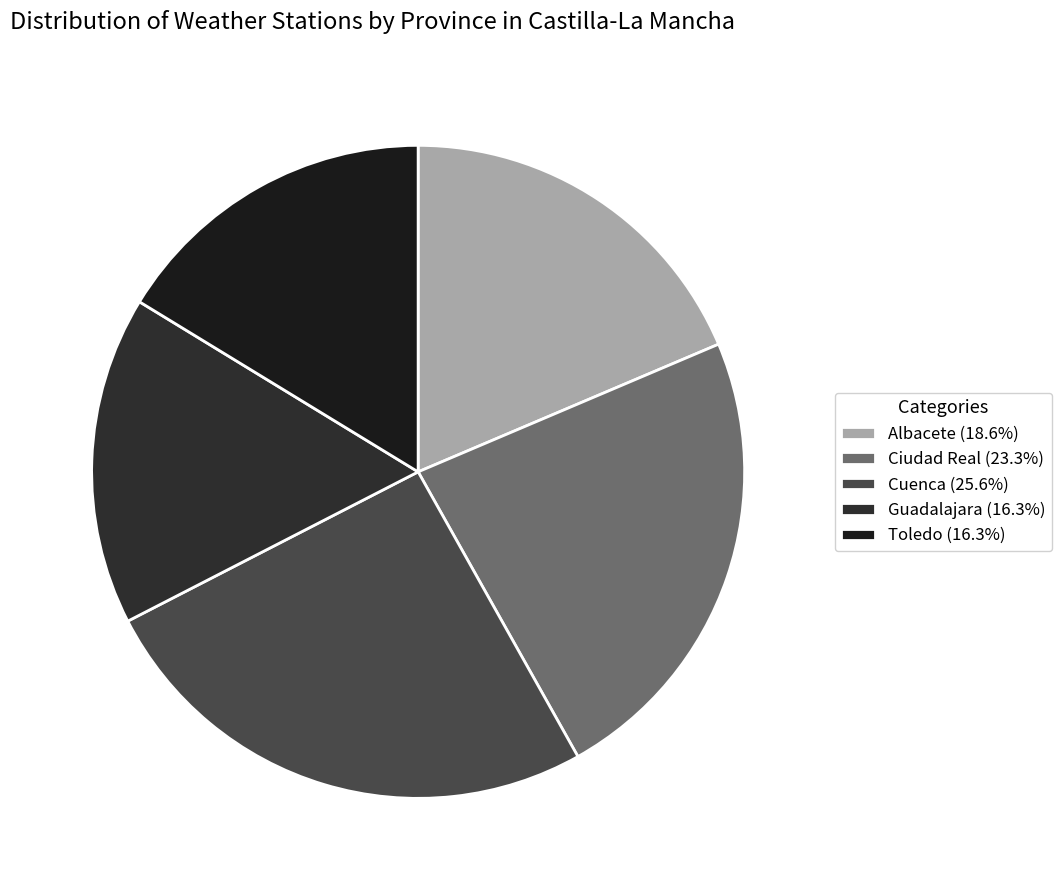

Does any single category account for the majority?

No